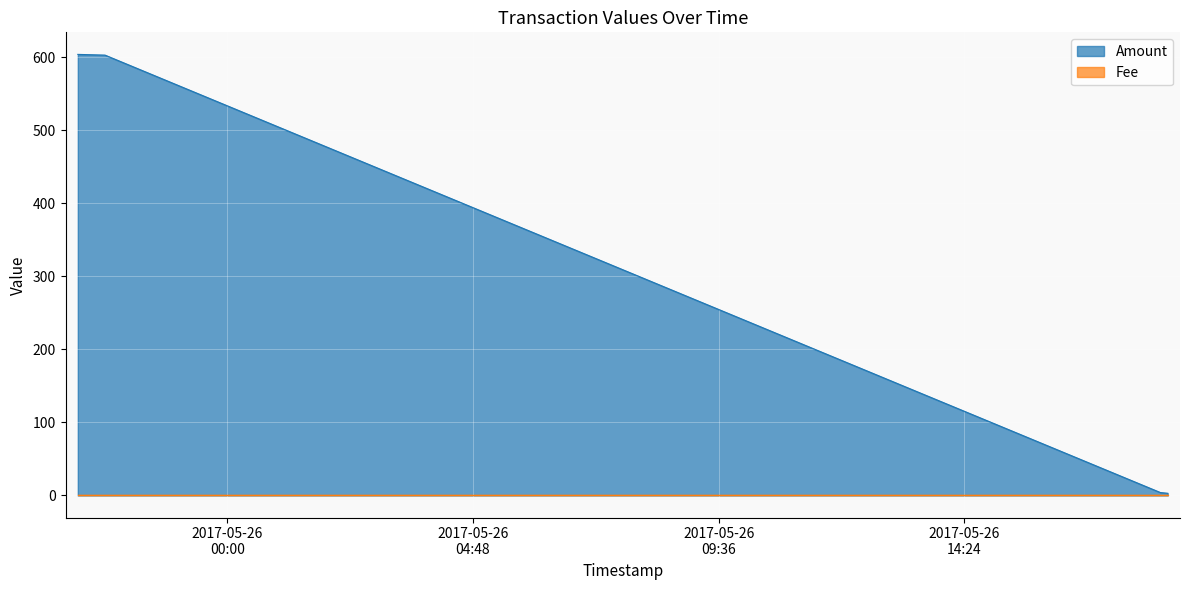

Is it true that the value at 2017-05-26 18:13:46 is 2.4?

False